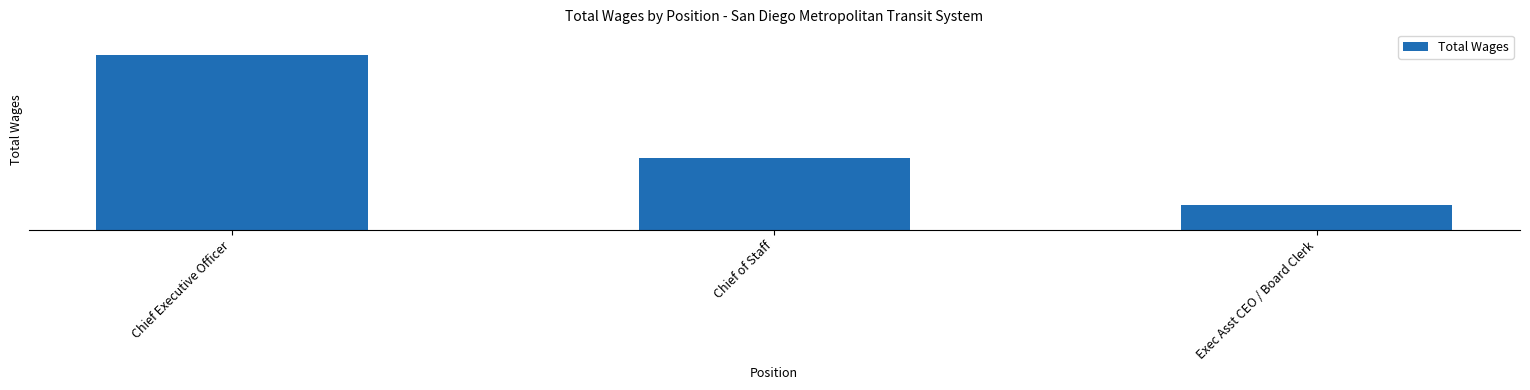

Rank the categories by value from lowest to highest.

Exec Asst CEO / Board Clerk, Chief of Staff, Chief Executive Officer